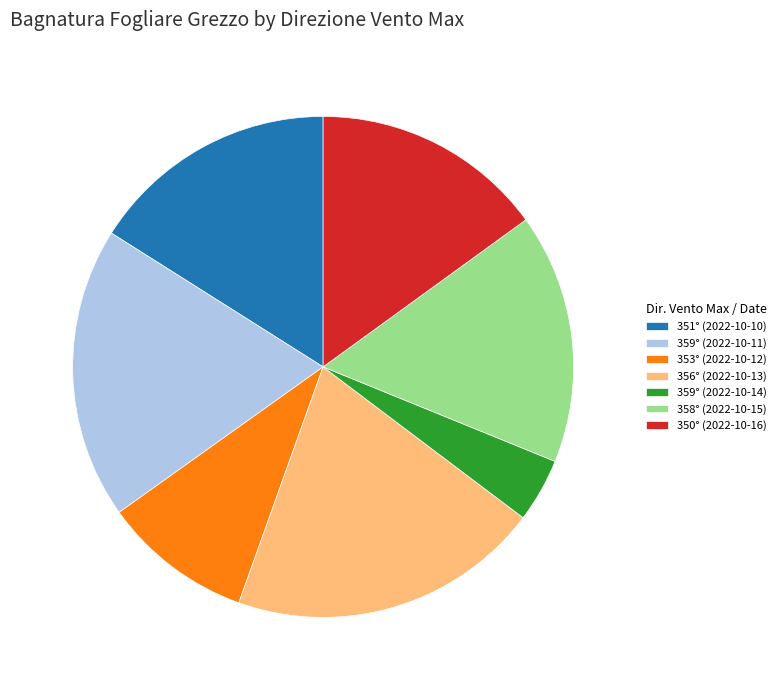

Is there any slice that represents more than half of the pie?

No